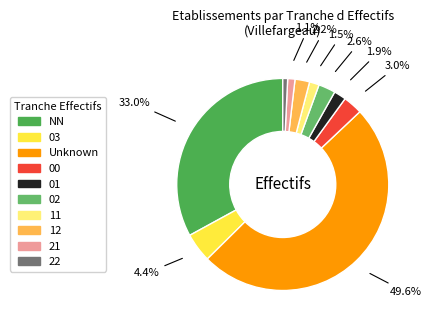

How many segments does this pie chart have?

10